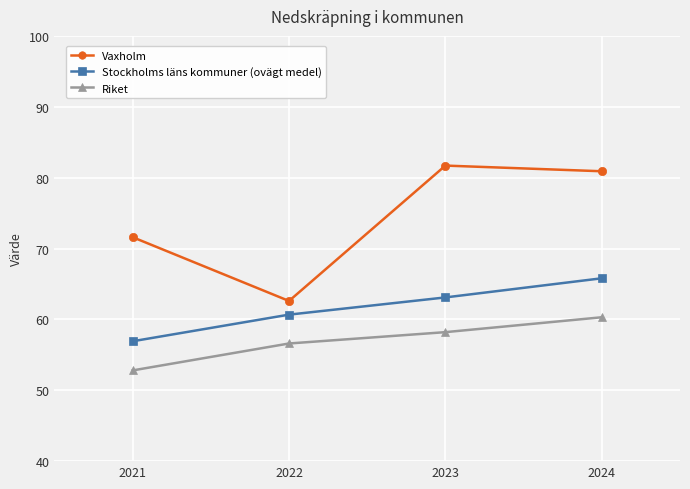

Reading left to right, what are all the values shown in this chart?

Vaxholm: 2021=71.6	2022=62.6	2023=81.7	2024=80.9
Stockholms läns kommuner (ovägt medel): 2021=56.9	2022=60.7	2023=63.1	2024=65.8
Riket: 2021=52.8	2022=56.6	2023=58.2	2024=60.3